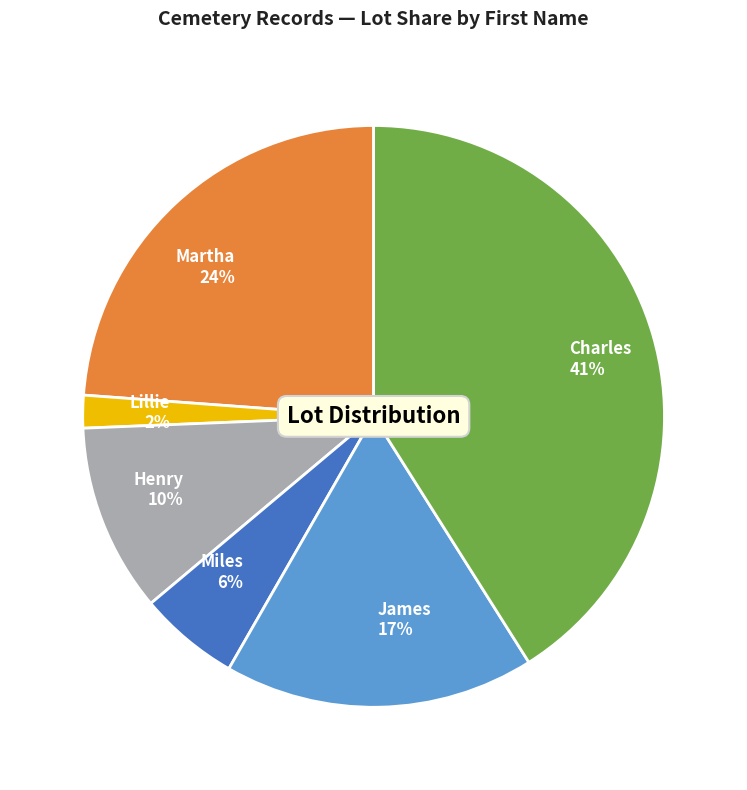

Does Miles account for over 50% of the chart?

No